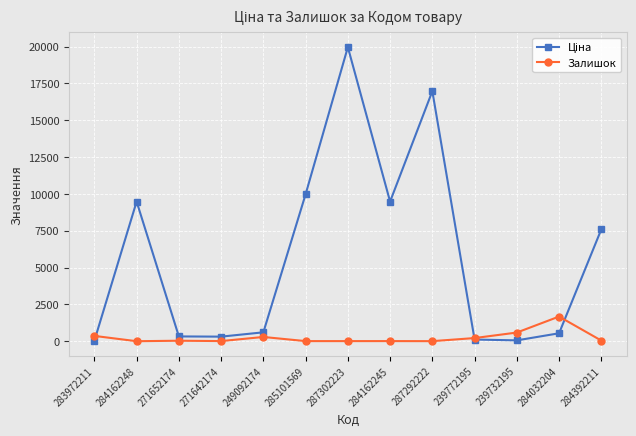

What is the greatest value displayed?

19964.2